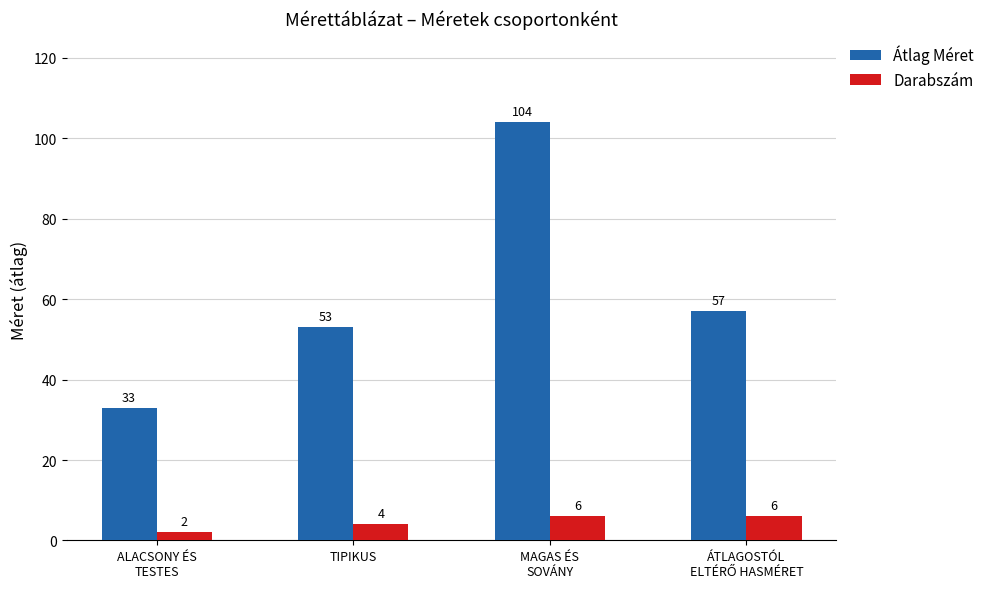

What is the label of the 1st bar from the left?

ALACSONY ÉS
TESTES